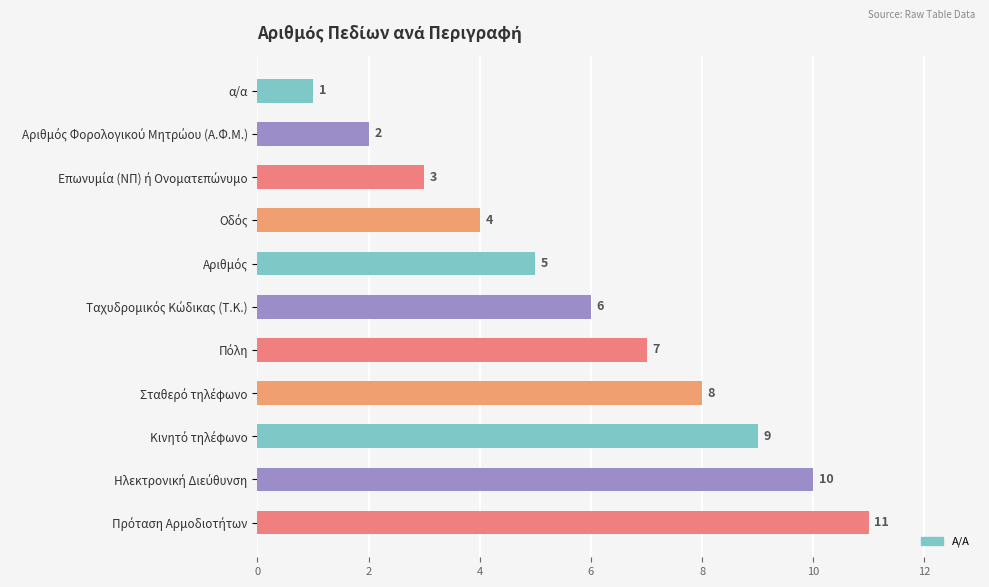

What is the difference between the second highest and minimum values?

9